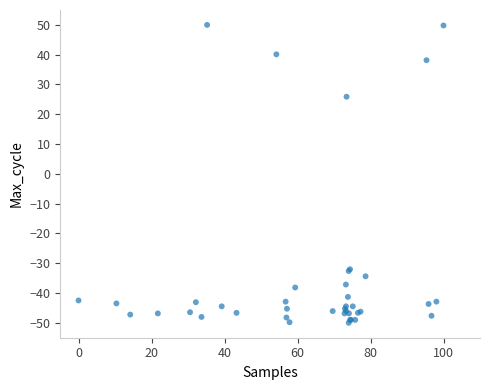

What Y value in the scatter plot is closest to 0?

25.9